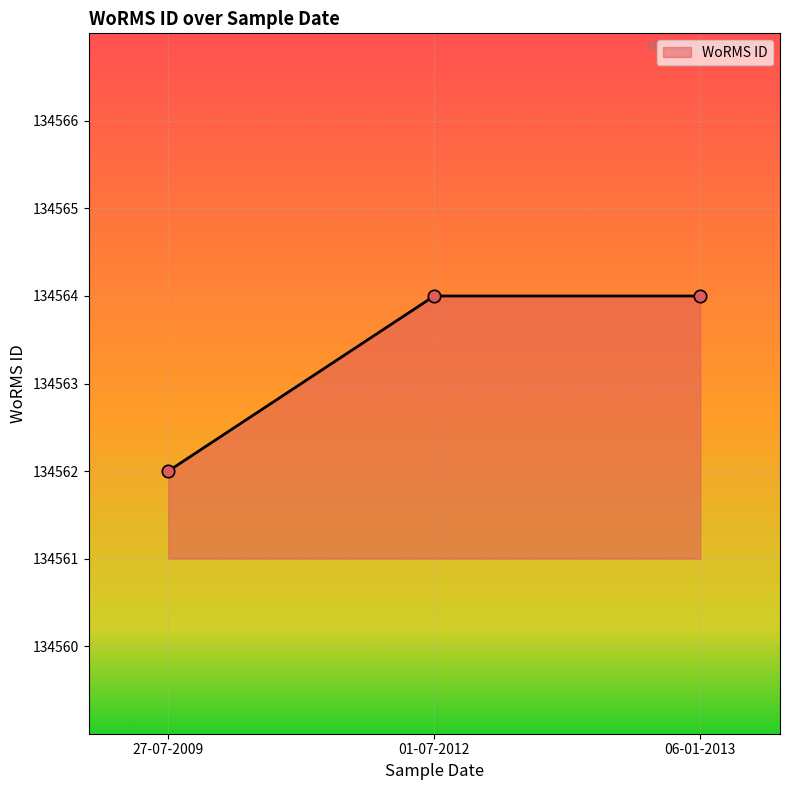

What is the change in value from 27-07-2009 to 01-07-2012?

+2